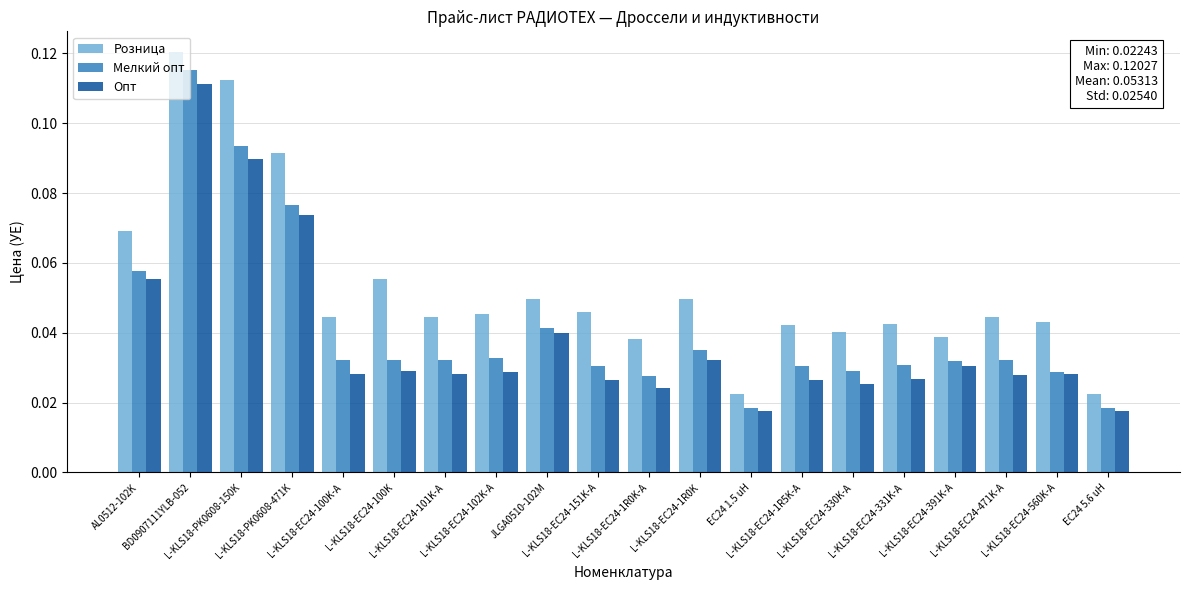

What are all the series names shown in the legend?

Розница, Мелкий опт, Опт